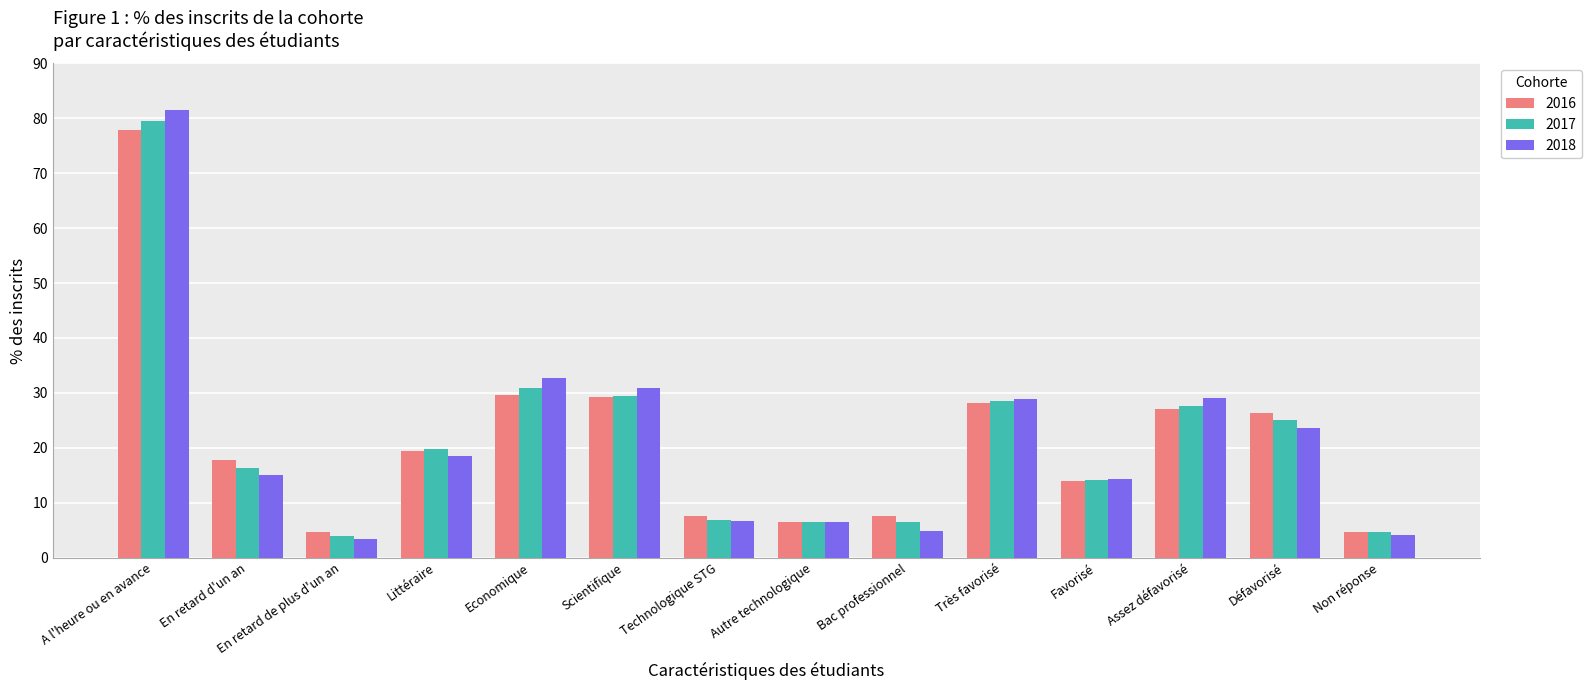

What position from the left is Economique?

5